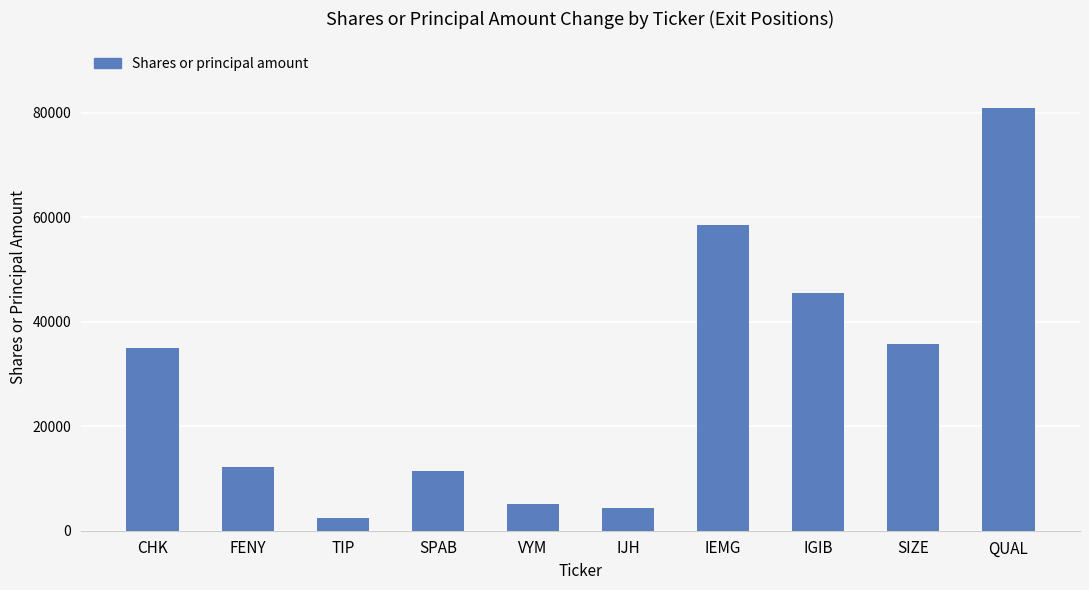

What is the difference between the second highest and minimum values?

56206